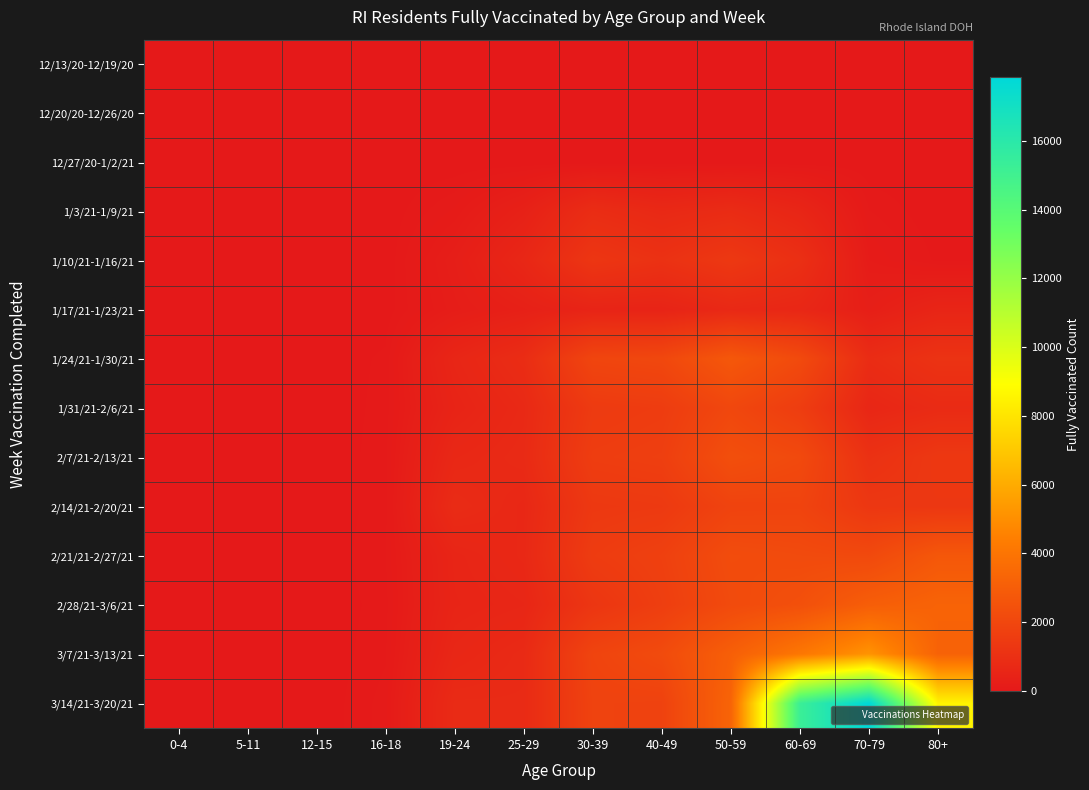

Reading right to left, extract all data points from this chart.

12/13/20-12/19/20: 80+=0	70-79=0	60-69=0	50-59=0	40-49=0	30-39=0	25-29=0	19-24=0	16-18=0	12-15=0	5-11=0	0-4=0
12/20/20-12/26/20: 80+=0	70-79=0	60-69=0	50-59=0	40-49=0	30-39=0	25-29=0	19-24=0	16-18=0	12-15=0	5-11=0	0-4=0
12/27/20-1/2/21: 80+=0	70-79=2	60-69=2	50-59=2	40-49=2	30-39=5	25-29=2	19-24=0	16-18=0	12-15=0	5-11=0	0-4=0
1/3/21-1/9/21: 80+=2	70-79=71	60-69=561	50-59=815	40-49=698	30-39=874	25-29=364	19-24=112	16-18=2	12-15=0	5-11=0	0-4=0
1/10/21-1/16/21: 80+=24	70-79=141	60-69=977	50-59=1360	40-49=1066	30-39=1265	25-29=611	19-24=241	16-18=2	12-15=0	5-11=0	0-4=0
1/17/21-1/23/21: 80+=534	70-79=272	60-69=623	50-59=694	40-49=486	30-39=499	25-29=339	19-24=195	16-18=9	12-15=0	5-11=0	0-4=0
1/24/21-1/30/21: 80+=1131	70-79=854	60-69=2146	50-59=2744	40-49=2032	30-39=1937	25-29=868	19-24=574	16-18=43	12-15=2	5-11=0	0-4=0
1/31/21-2/6/21: 80+=787	70-79=603	60-69=1575	50-59=2023	40-49=1545	30-39=1467	25-29=714	19-24=485	16-18=49	12-15=0	5-11=0	0-4=0
2/7/21-2/13/21: 80+=1357	70-79=1061	60-69=2117	50-59=2344	40-49=1648	30-39=1586	25-29=762	19-24=656	16-18=55	12-15=0	5-11=0	0-4=0
2/14/21-2/20/21: 80+=1318	70-79=1319	60-69=1868	50-59=1838	40-49=1422	30-39=1375	25-29=646	19-24=809	16-18=55	12-15=0	5-11=0	0-4=0
2/21/21-2/27/21: 80+=2727	70-79=2108	60-69=2164	50-59=2243	40-49=1717	30-39=1529	25-29=676	19-24=537	16-18=67	12-15=0	5-11=0	0-4=0
2/28/21-3/6/21: 80+=3251	70-79=3018	60-69=2413	50-59=2162	40-49=1632	30-39=1259	25-29=588	19-24=516	16-18=53	12-15=0	5-11=0	0-4=0
3/7/21-3/13/21: 80+=3223	70-79=5193	60-69=4090	50-59=3076	40-49=2180	30-39=1884	25-29=753	19-24=612	16-18=64	12-15=0	5-11=0	0-4=0
3/14/21-3/20/21: 80+=8549	70-79=17847	60-69=15250	50-59=3284	40-49=1796	30-39=1820	25-29=775	19-24=778	16-18=86	12-15=0	5-11=0	0-4=0